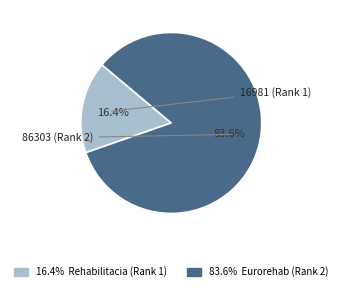

How many segments does this pie chart have?

2